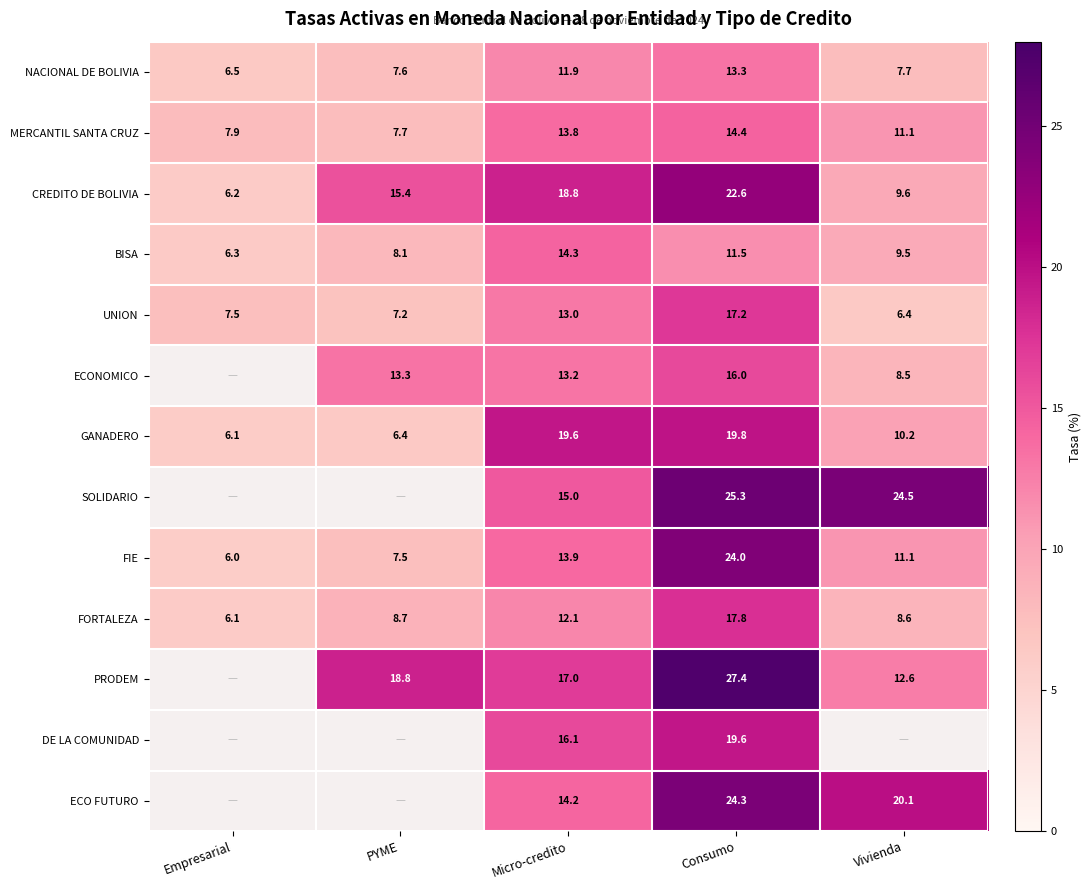

True or false: ECO FUTURO has a value of 20.1 at Vivienda.

True